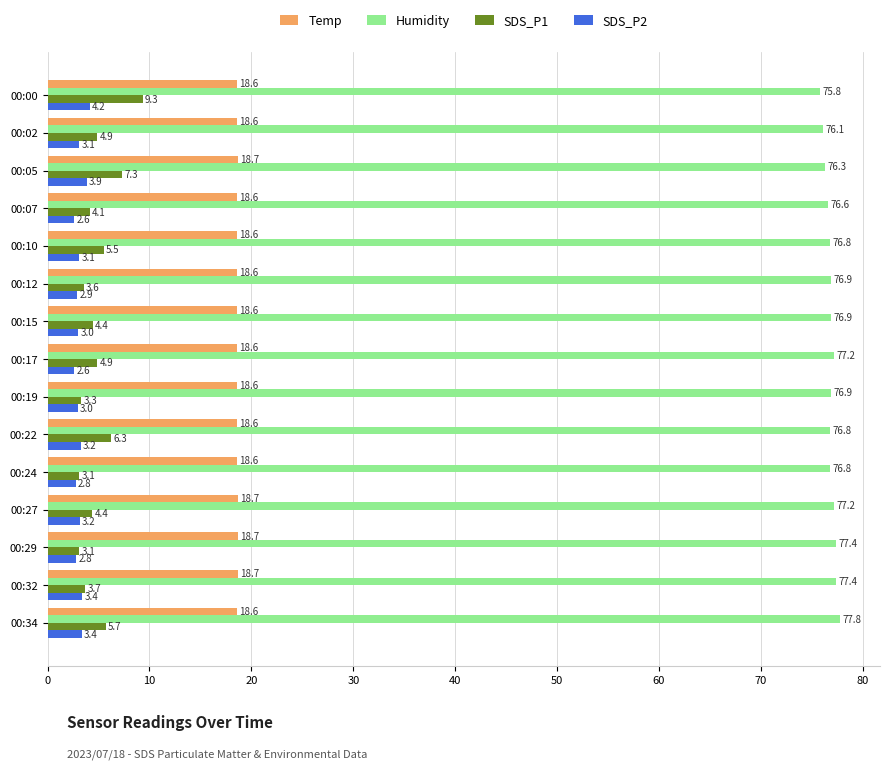

What is the smallest value displayed?

2.6